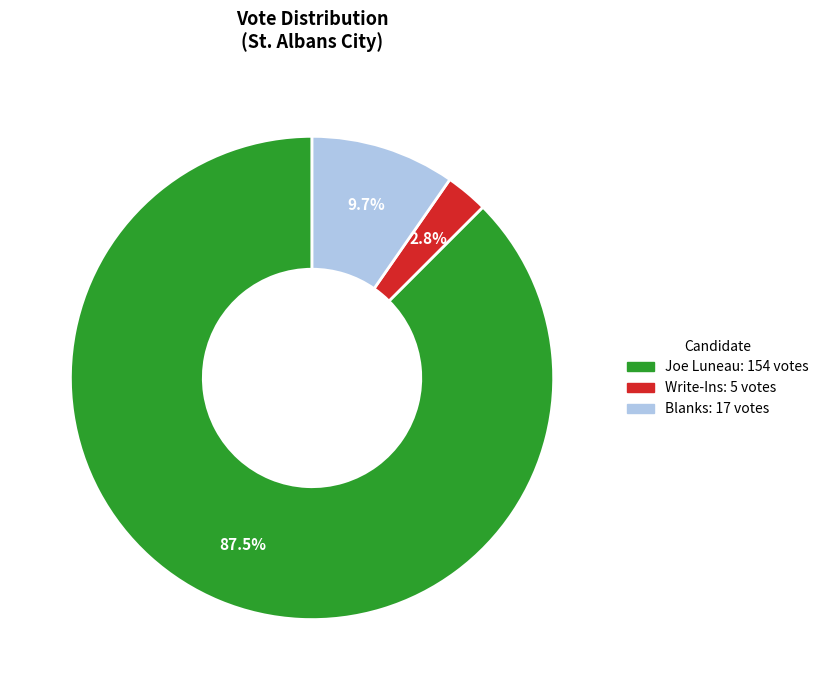

What is the smallest slice in the pie chart?

Write-Ins